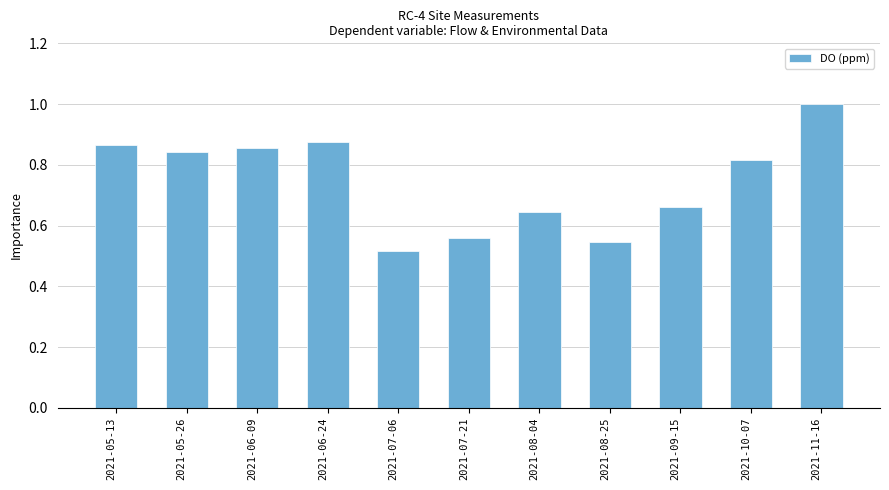

What is the change in value from 2021-06-09 to 2021-07-21?

-0.3